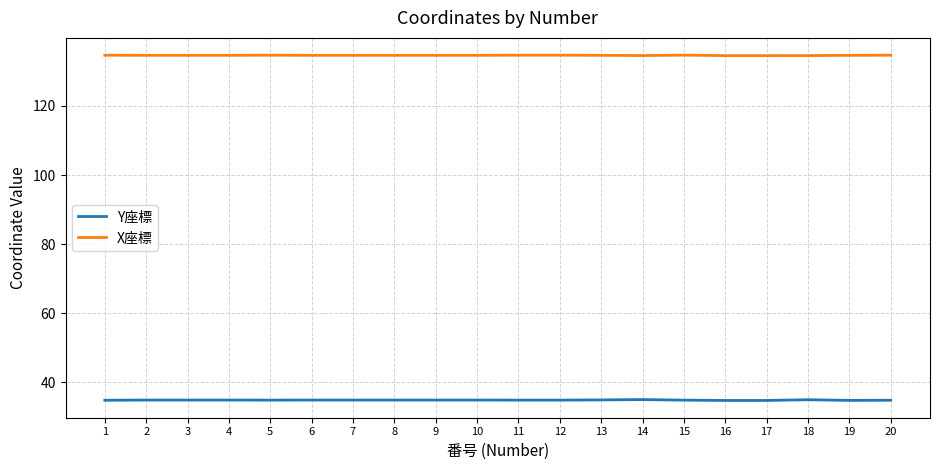

True or false: X座標 and Y座標 intersect in this chart.

False